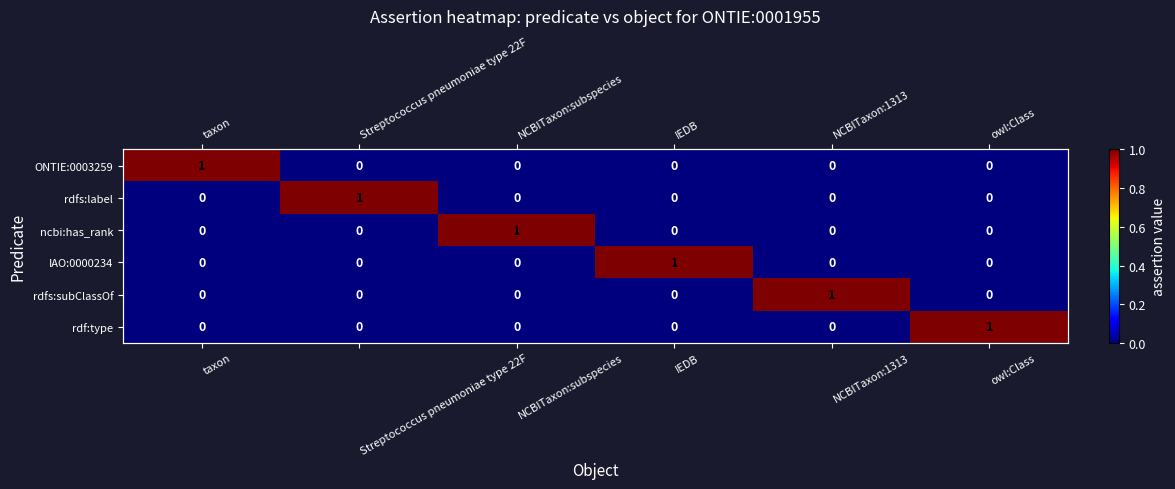

Between owl:Class and NCBITaxon:subspecies, which is larger?

owl:Class